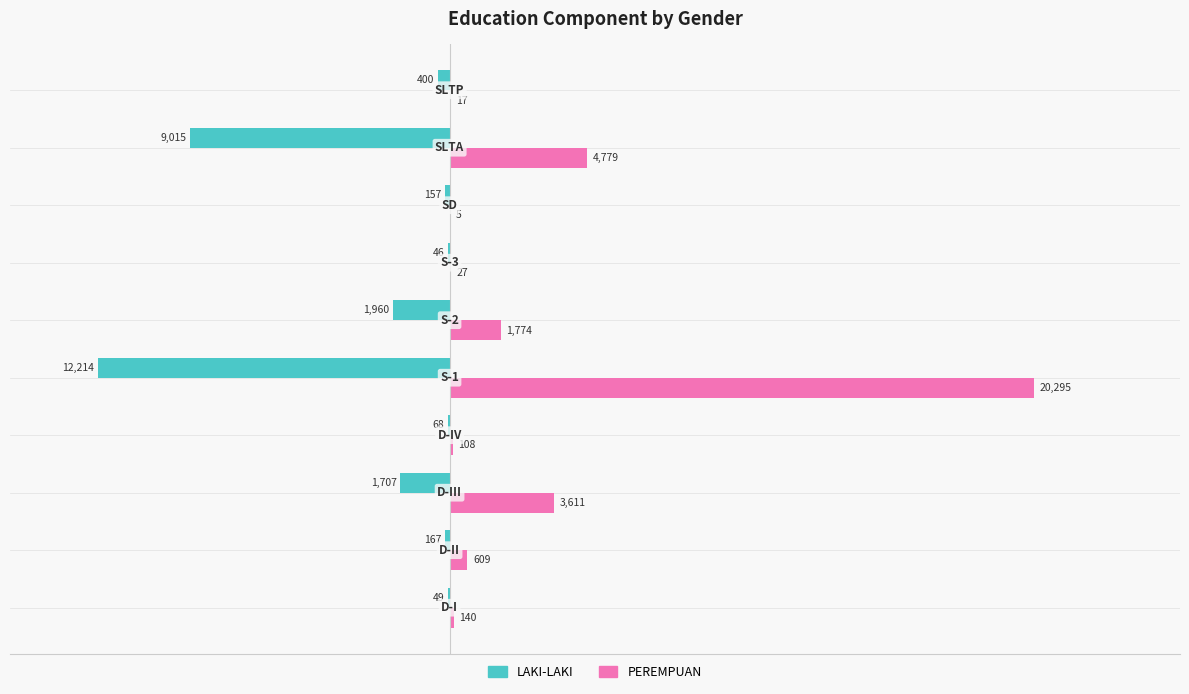

What is the sum of all PEREMPUAN values?

31365